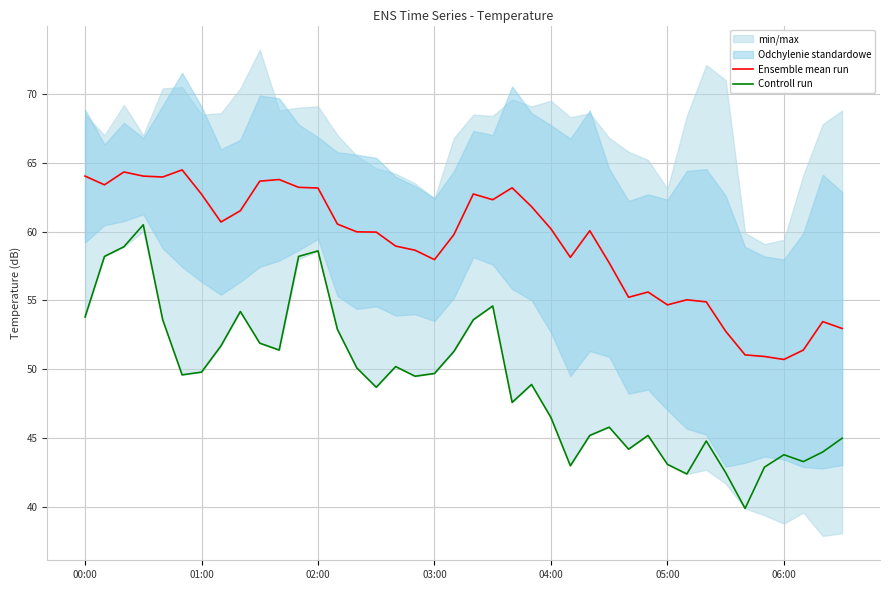

What is the sum of the Controll run values at 9 and 33?

94.4